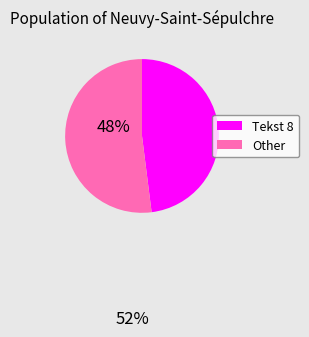

Is there any slice that represents more than half of the pie?

Yes